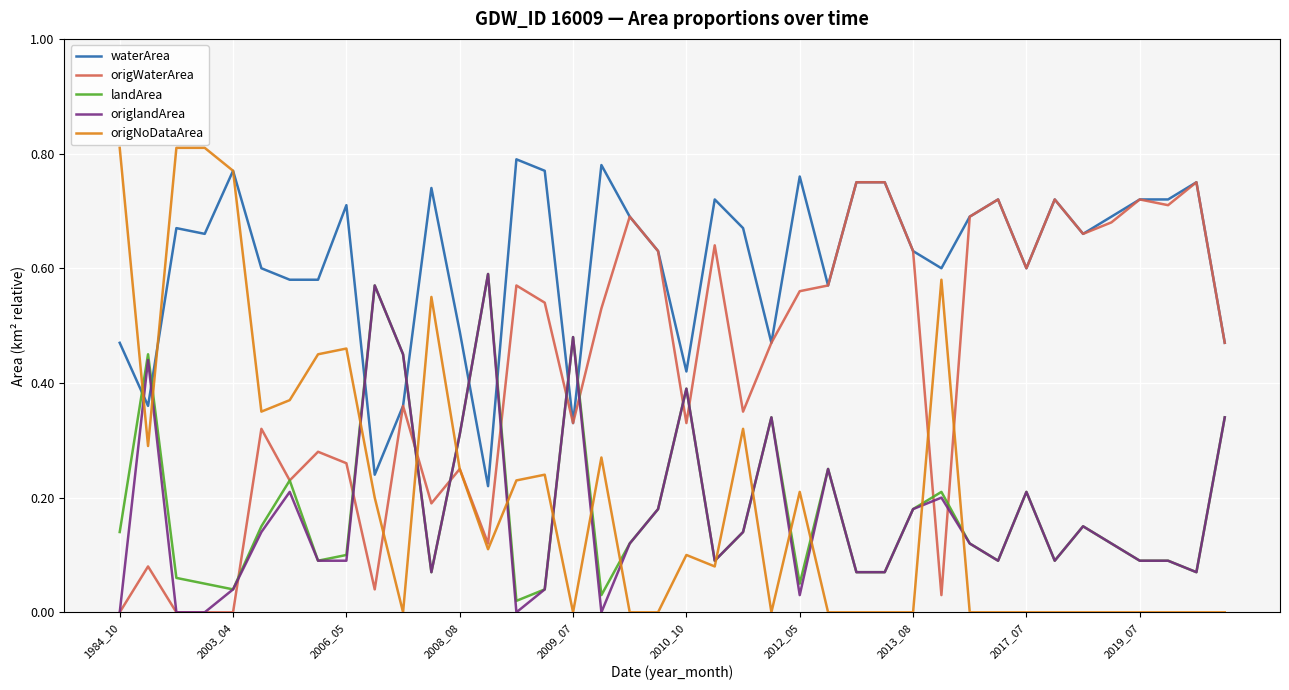

Which series has the largest total across all categories?

waterArea